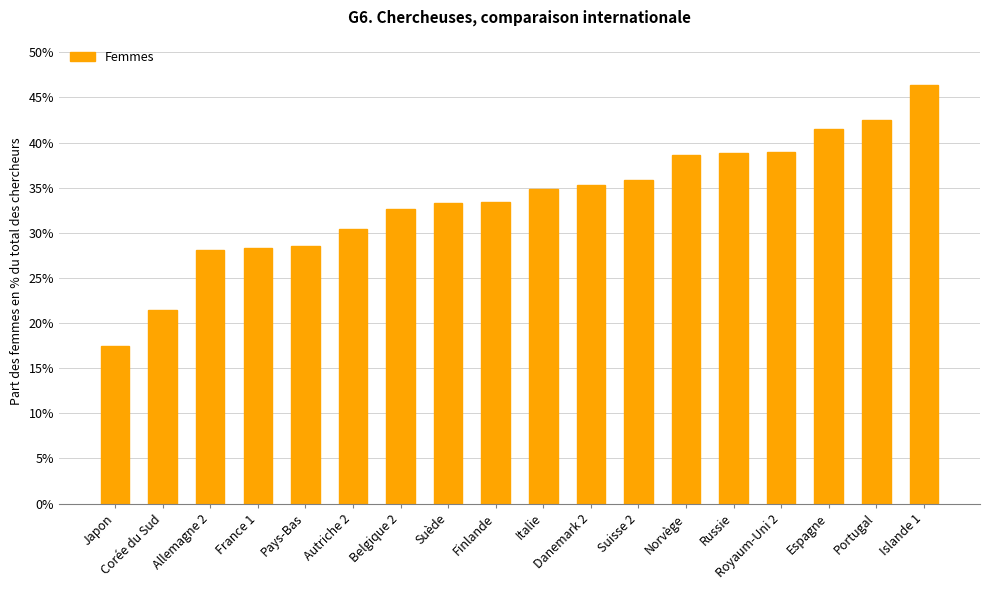

Are the bars horizontal?

No